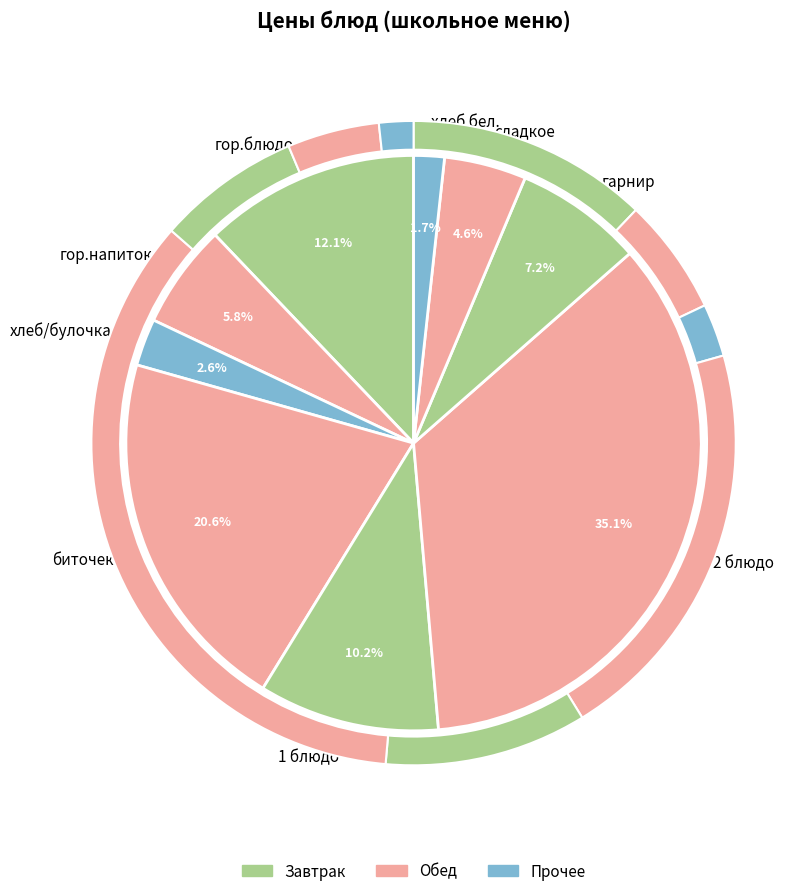

True or false: хлеб/булочка accounts for 3% of the total.

True